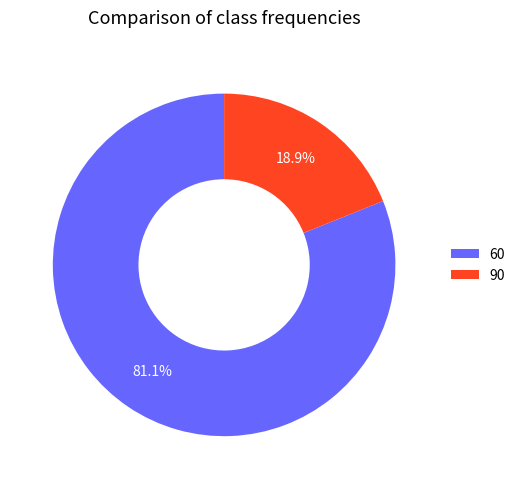

Rank the categories by value from lowest to highest.

90, 60